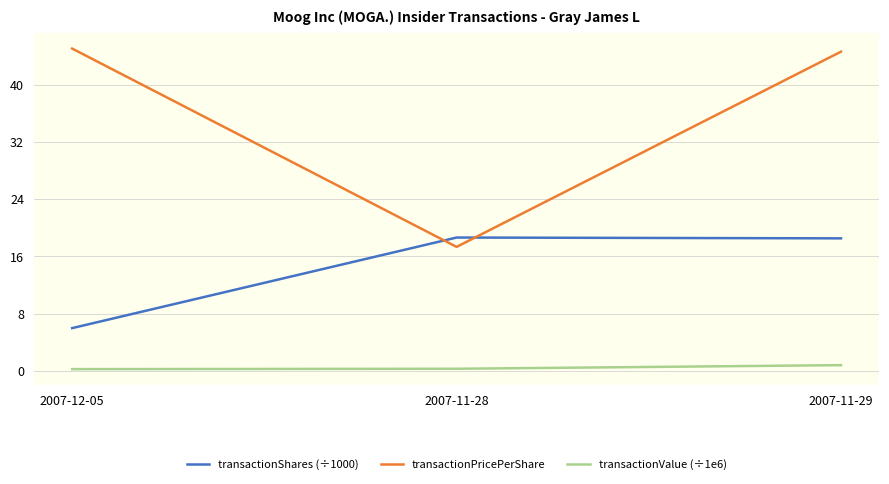

Which series has the largest range (max minus min)?

transactionPricePerShare